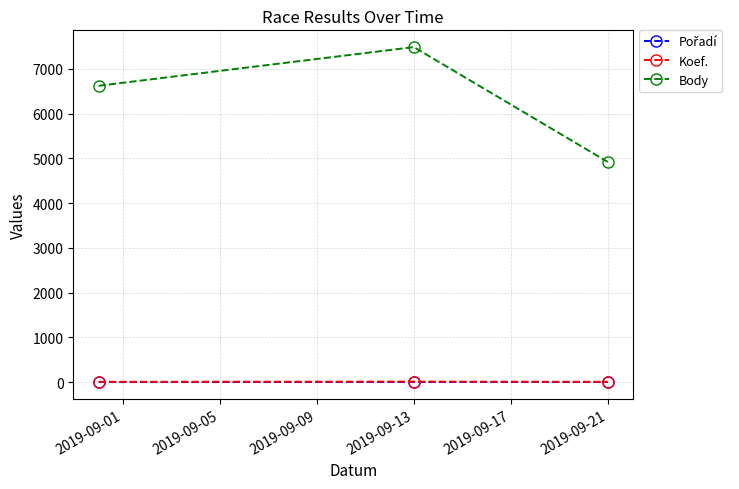

What is the lowest value of the Body series?

4921